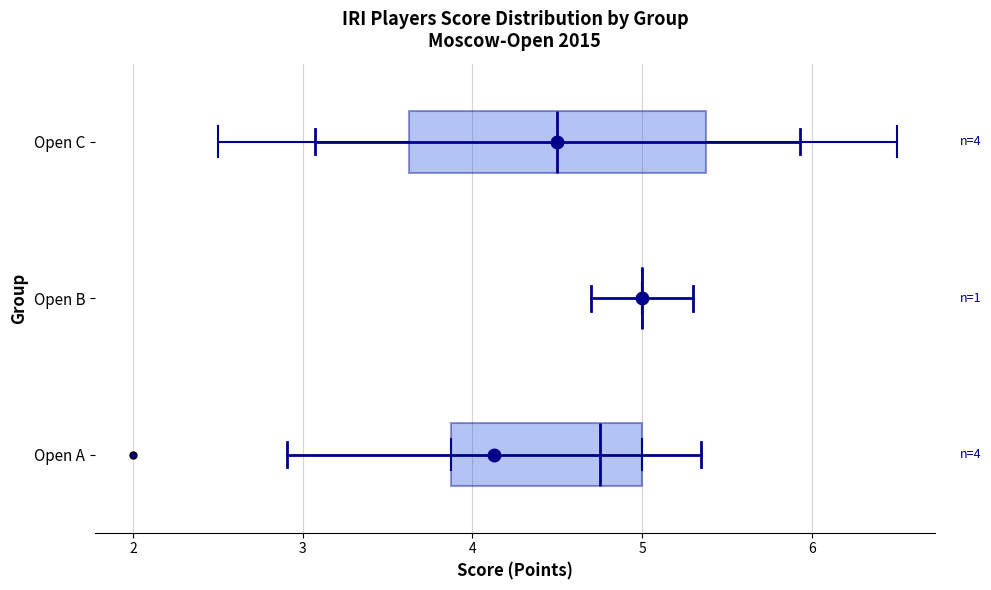

Comparing the boxes themselves (not the whiskers), which one is the widest?

Open C